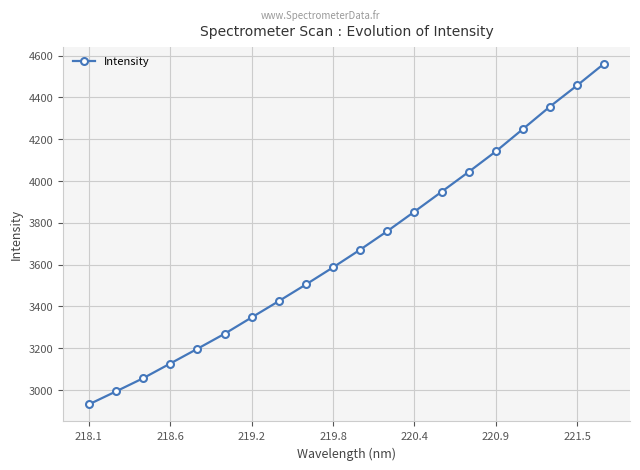

What is the value of the 9th point from the left?

3504.9